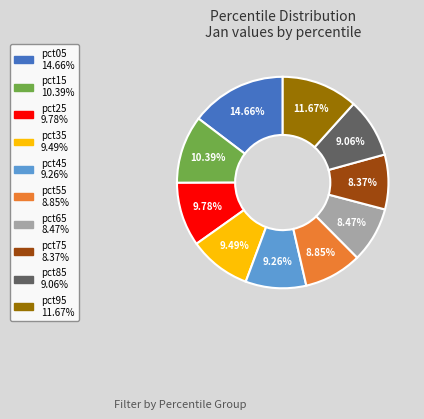

How many segments does this pie chart have?

10